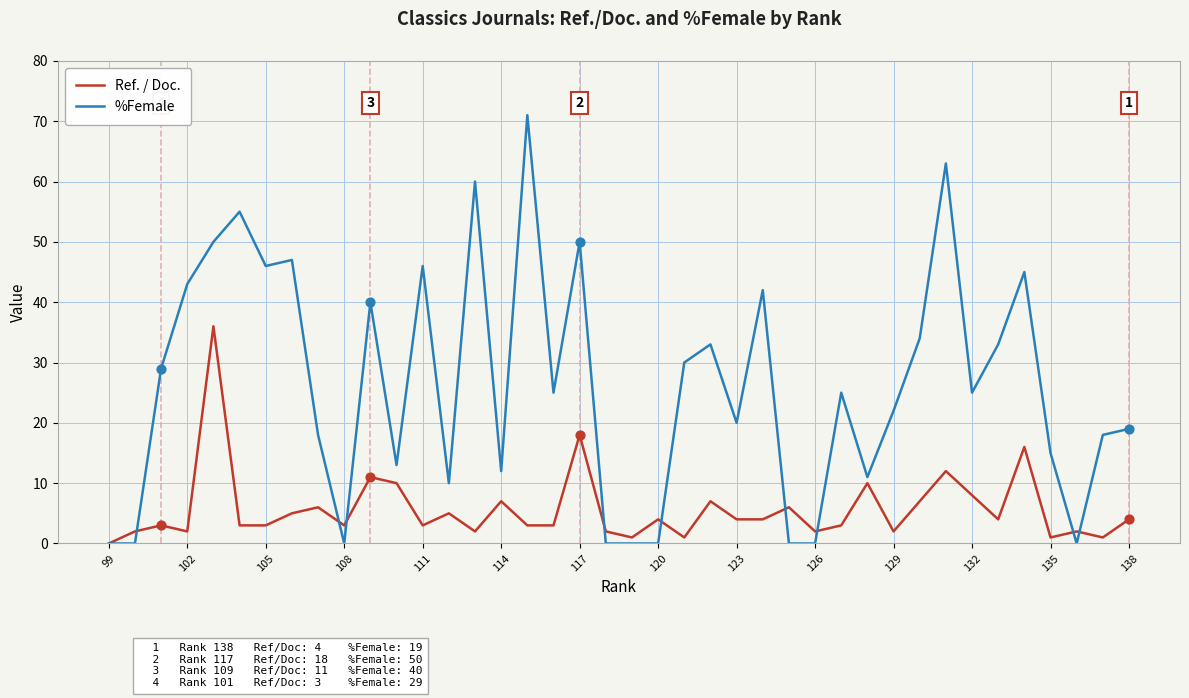

Is the value of Ref. / Doc. at 23 greater than the value of %Female at 16?

No